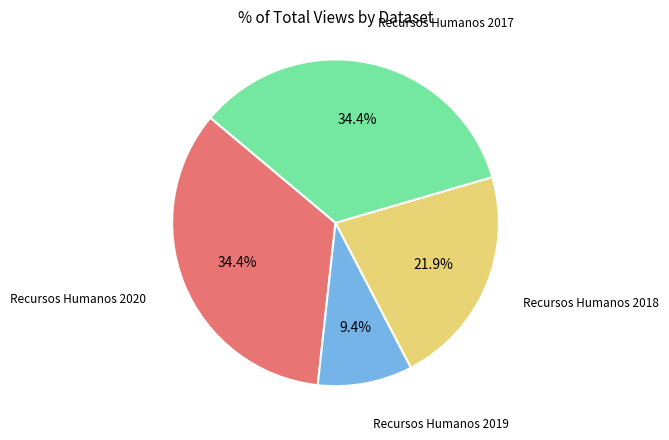

Between Recursos Humanos 2018 and Recursos Humanos 2017, which is larger?

Recursos Humanos 2017